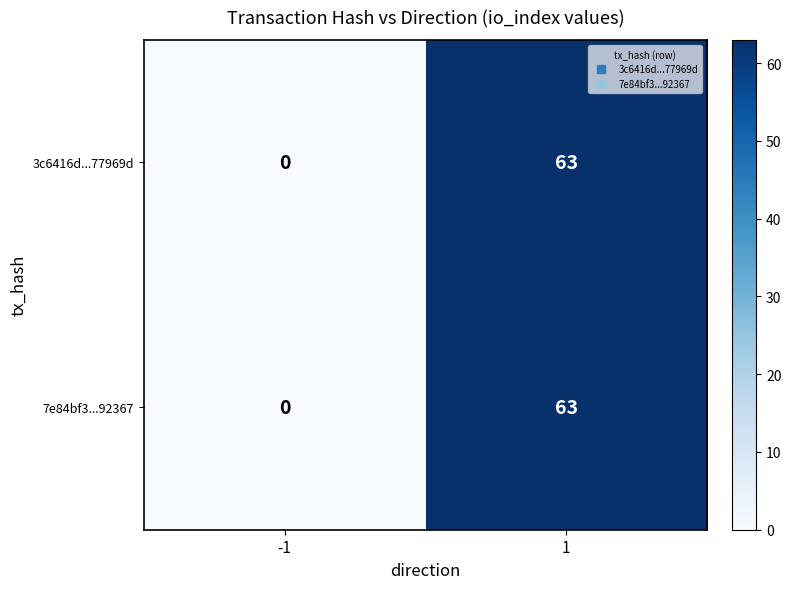

Reading left to right, list all the values displayed in this chart.

3c6416d...77969d: -1=0	1=63
7e84bf3...92367: -1=0	1=63